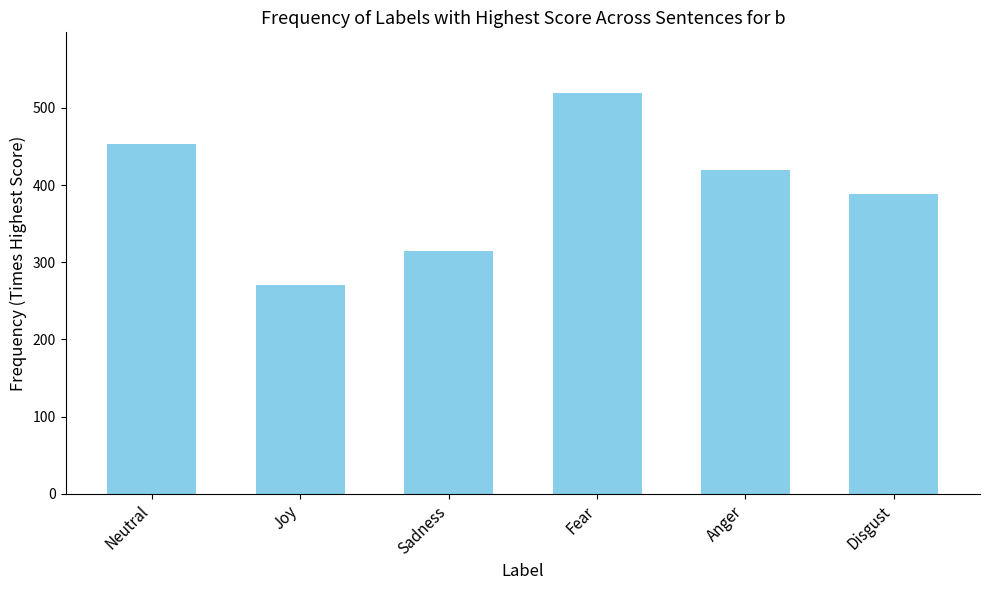

What is the label of the 2nd bar from the right?

Anger